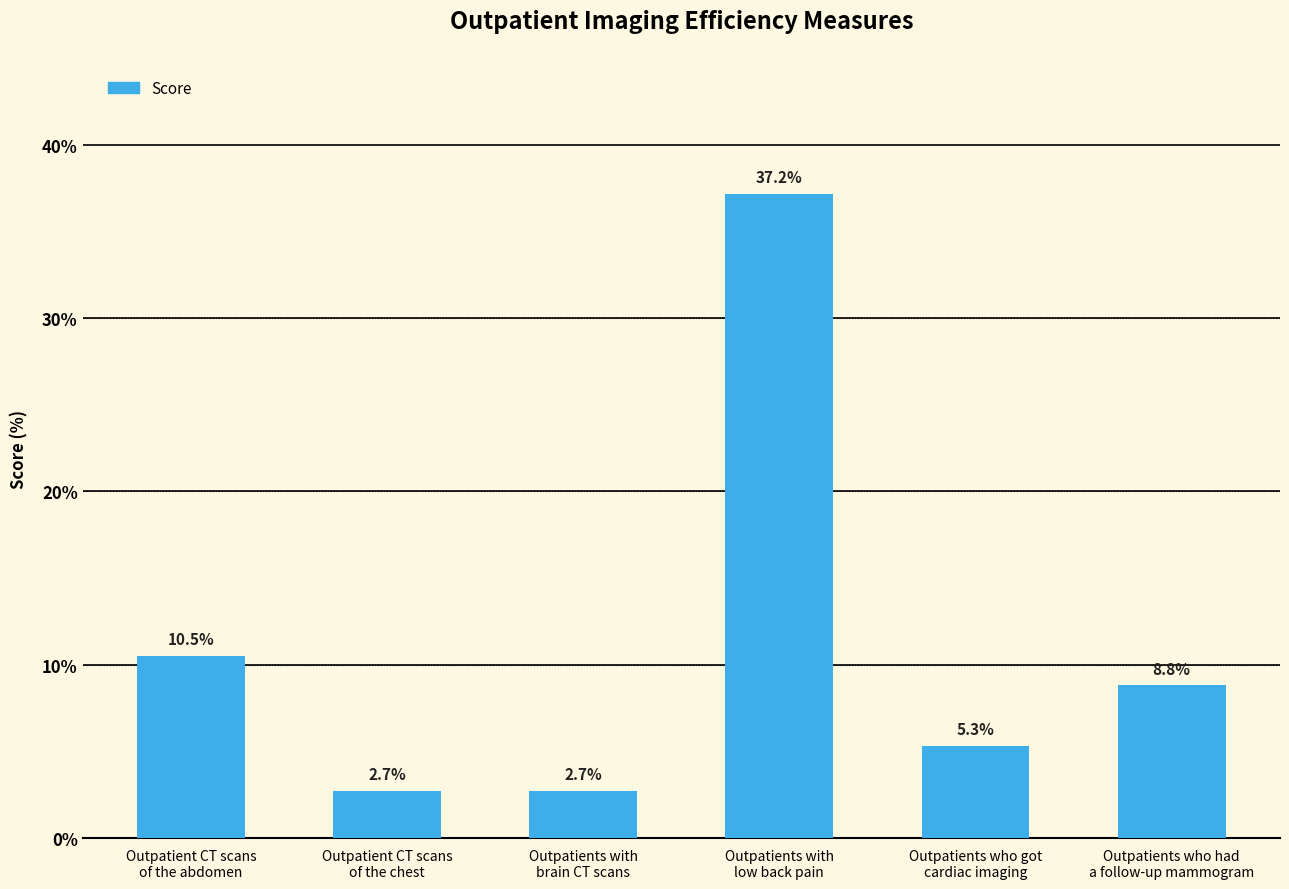

What is the difference between the maximum and minimum values?

34.5